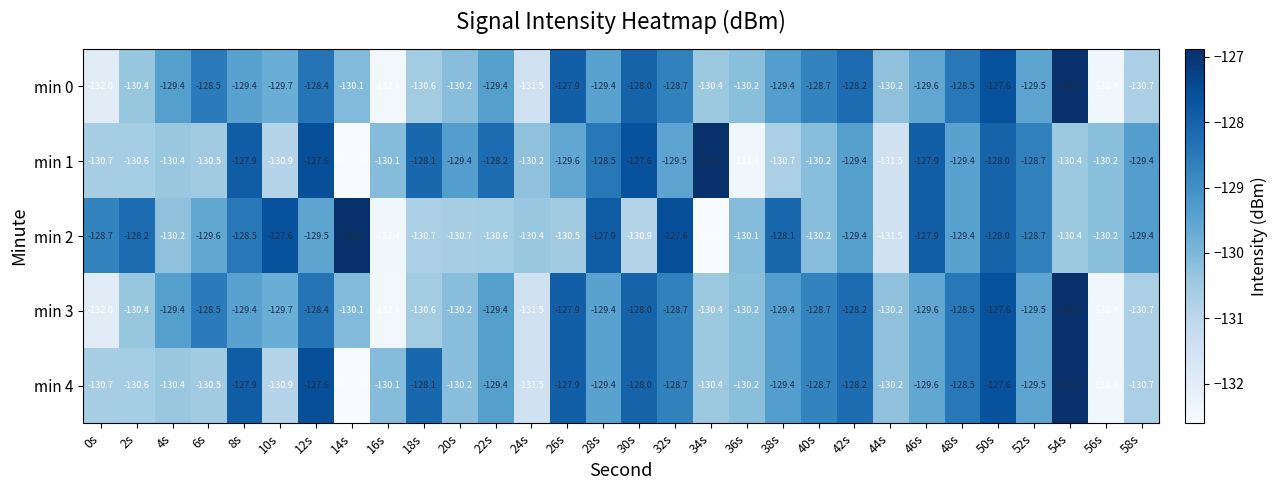

What is the sum of the min 4 values at 14s and 42s?

-260.8